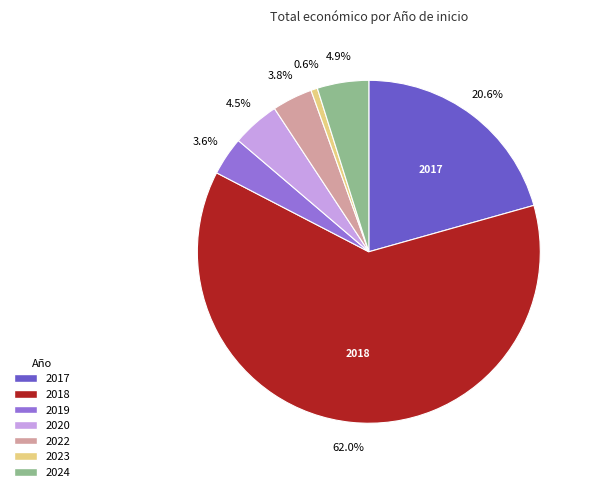

Is there a majority slice in this chart?

Yes